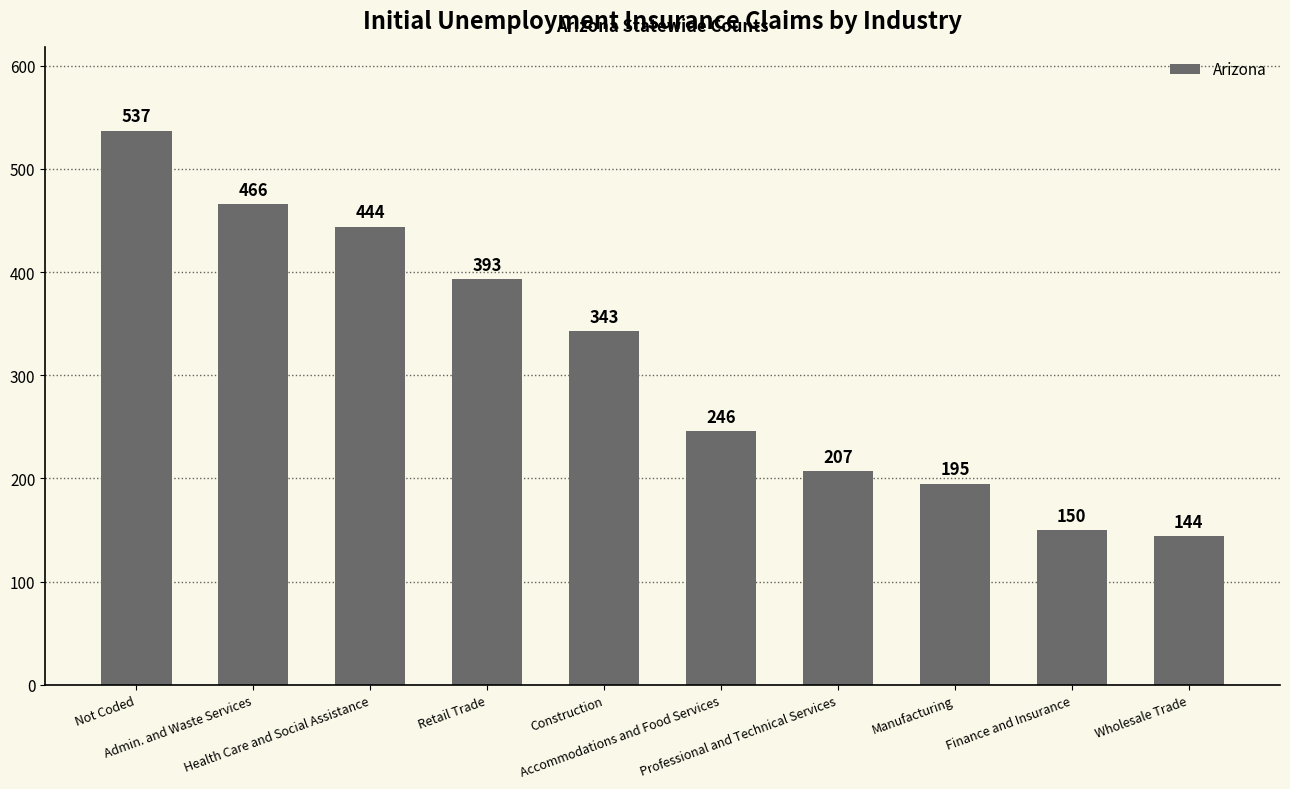

List the labels in order of value, largest first.

Not Coded, Admin. and Waste Services, Health Care and Social Assistance, Retail Trade, Construction, Accommodations and Food Services, Professional and Technical Services, Manufacturing, Finance and Insurance, Wholesale Trade